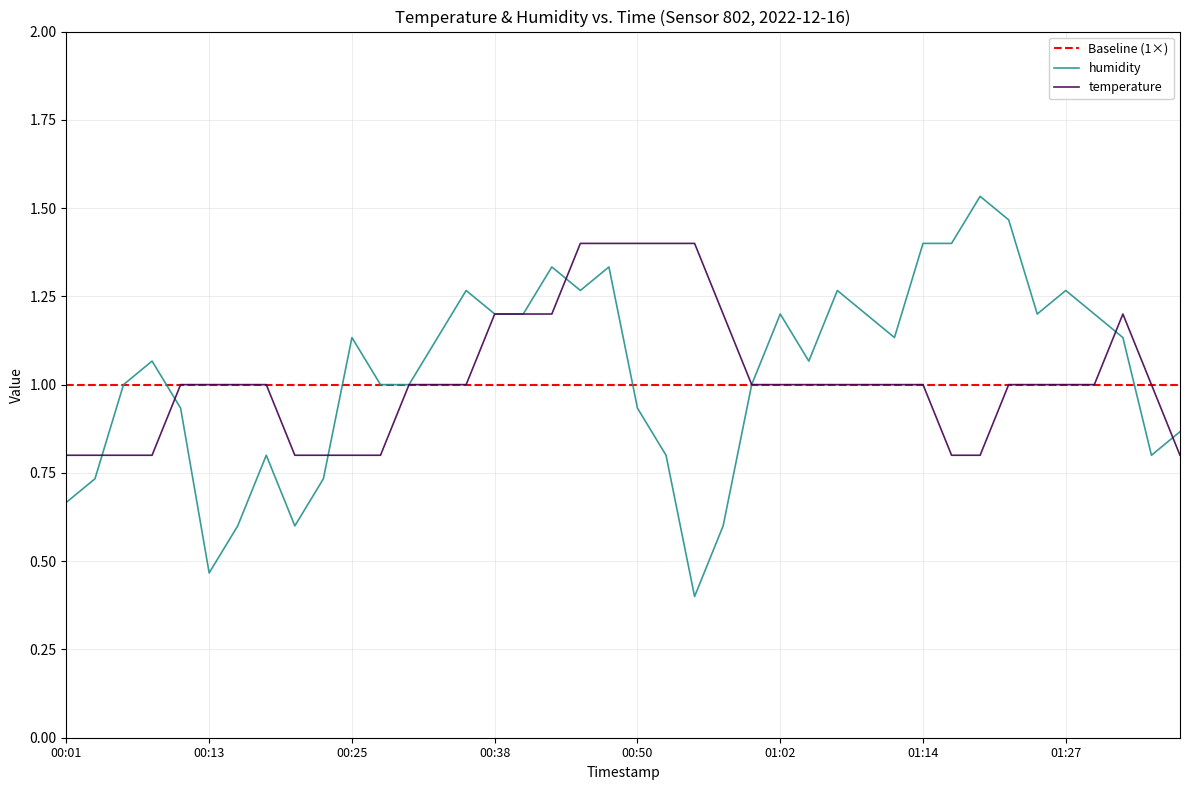

What is the average value of the humidity series?

1.0